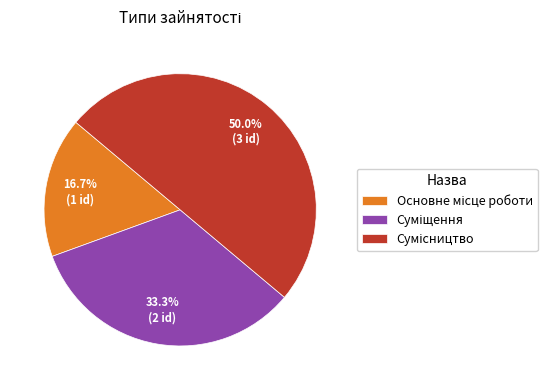

How many slices are in this pie chart?

3